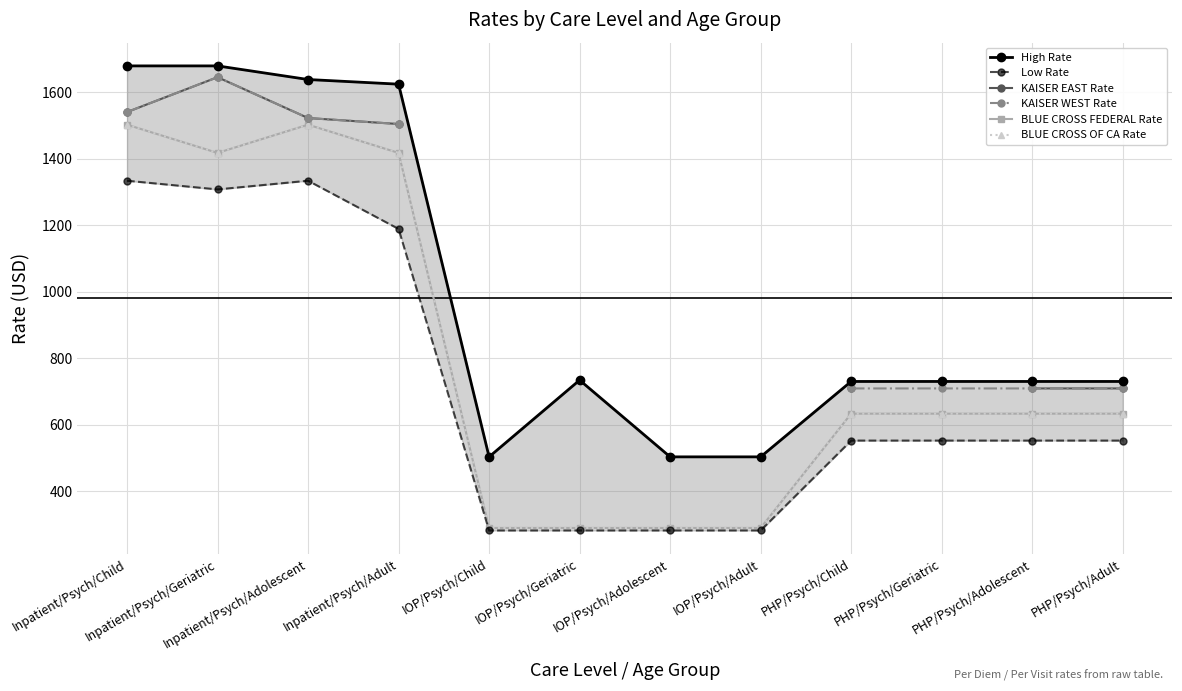

Where does the BLUE CROSS FEDERAL Rate series first go above 633?

Inpatient/Psych/Child